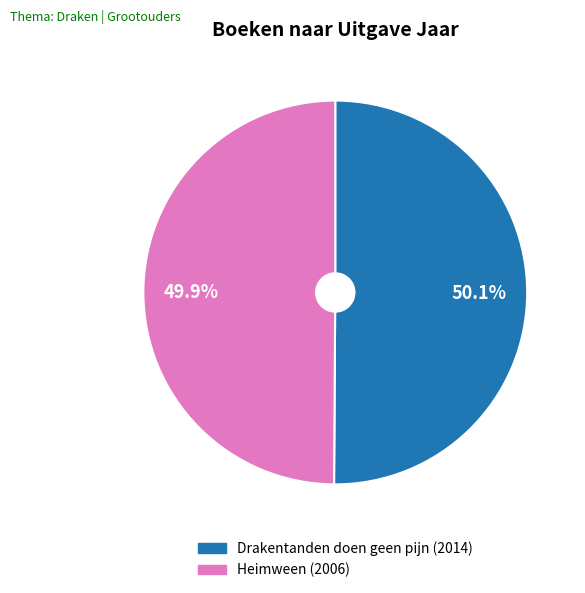

How many segments does this pie chart have?

2